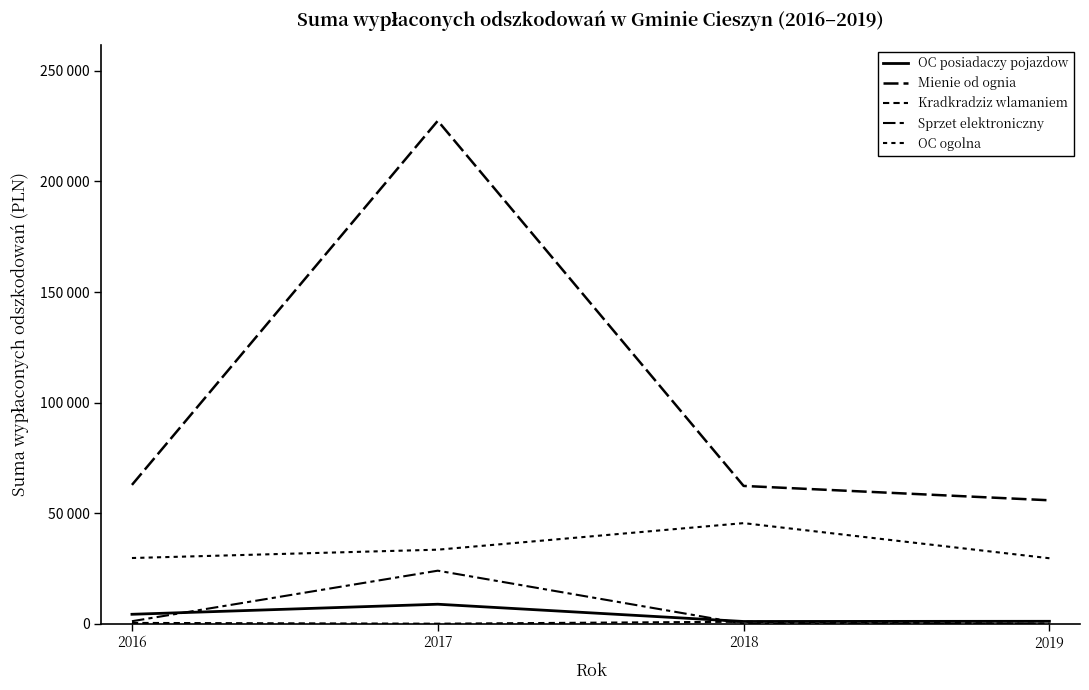

Is this an area chart (filled region under the line)?

No